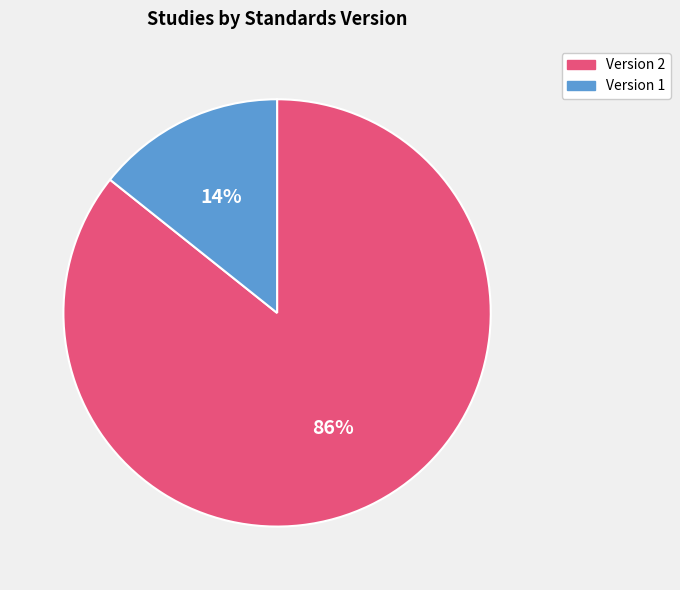

Does Version 1 account for over 50% of the chart?

No